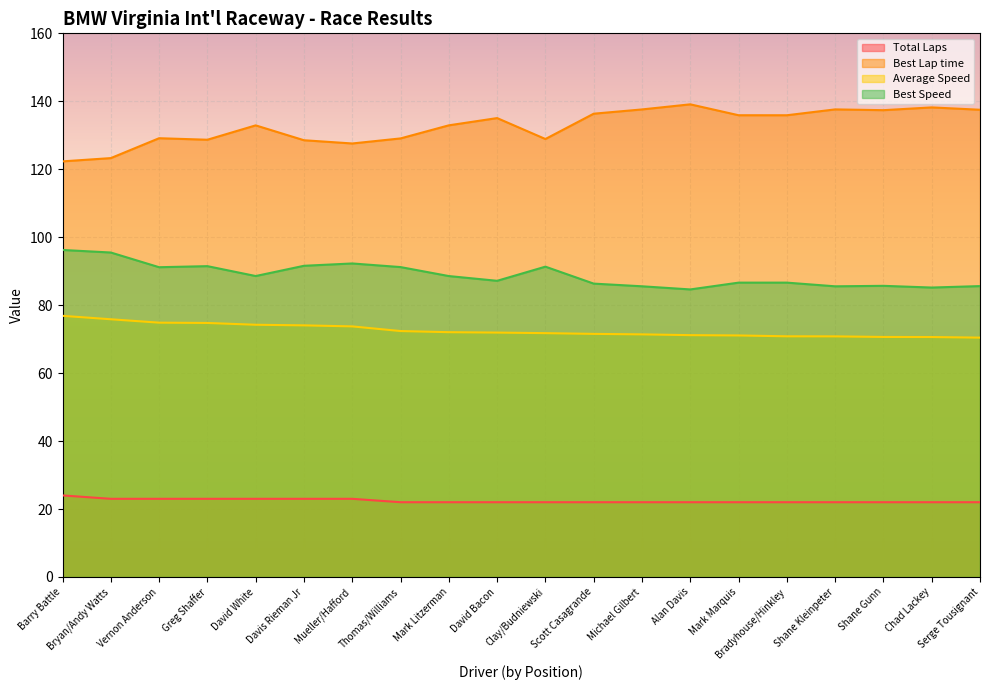

Count the number of data series in this chart.

4